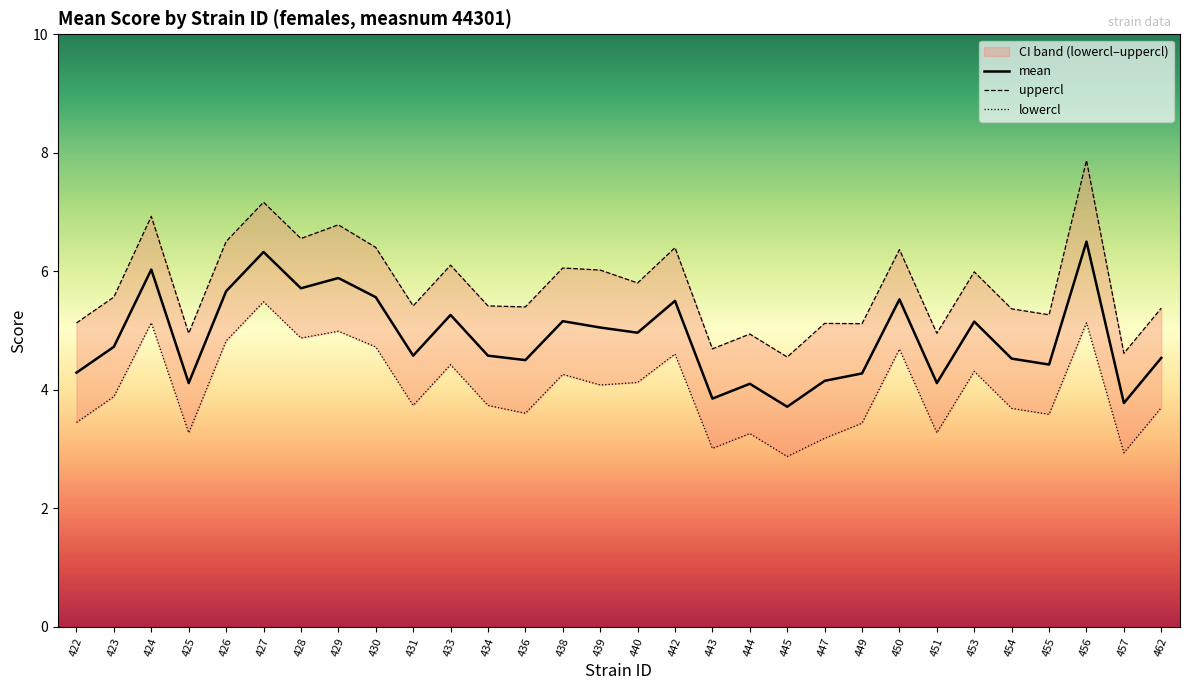

What is the spread (max minus min) of values at 456?

2.7